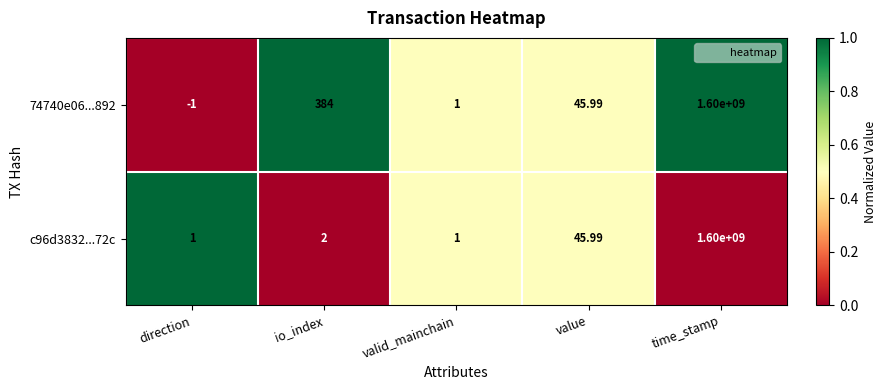

What is the spread (max minus min) of values at direction?

2.0